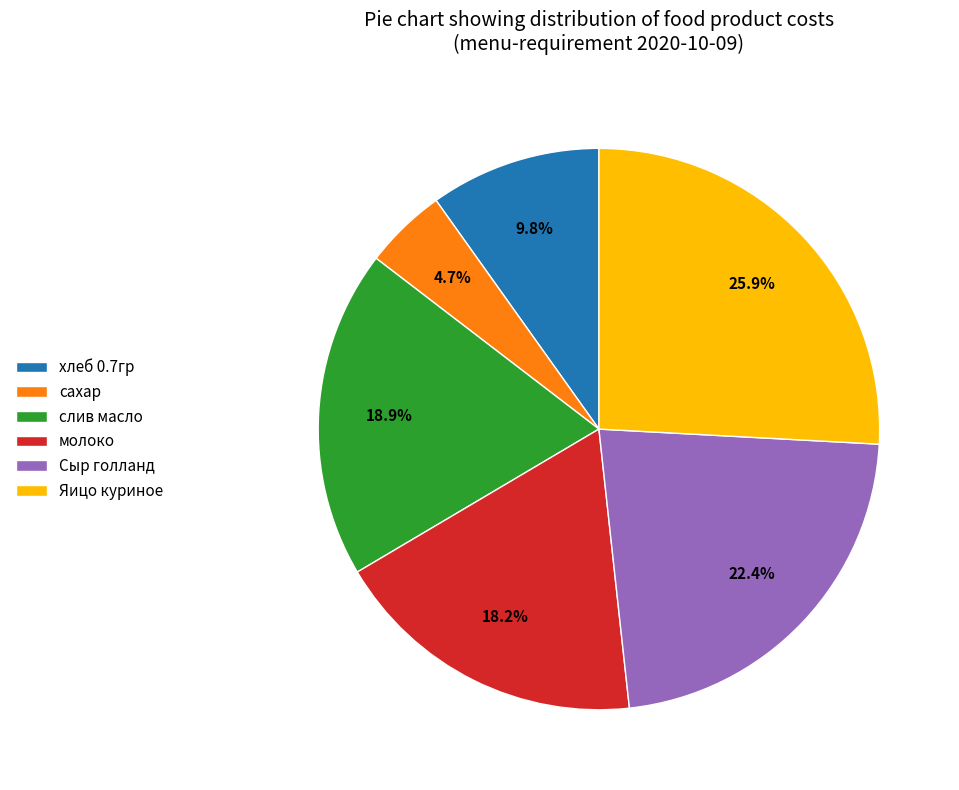

Is the sum of Сыр голланд and молоко greater than half?

No